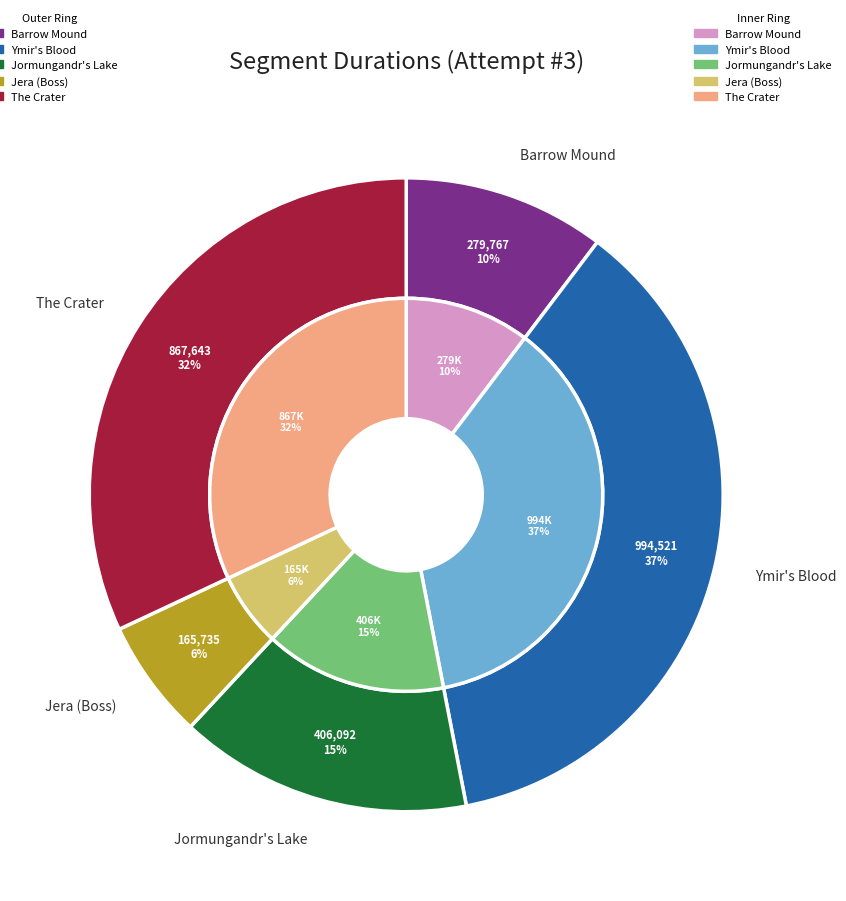

What portion of the pie excludes Ymir's Blood (Fire Region)?

63.4%